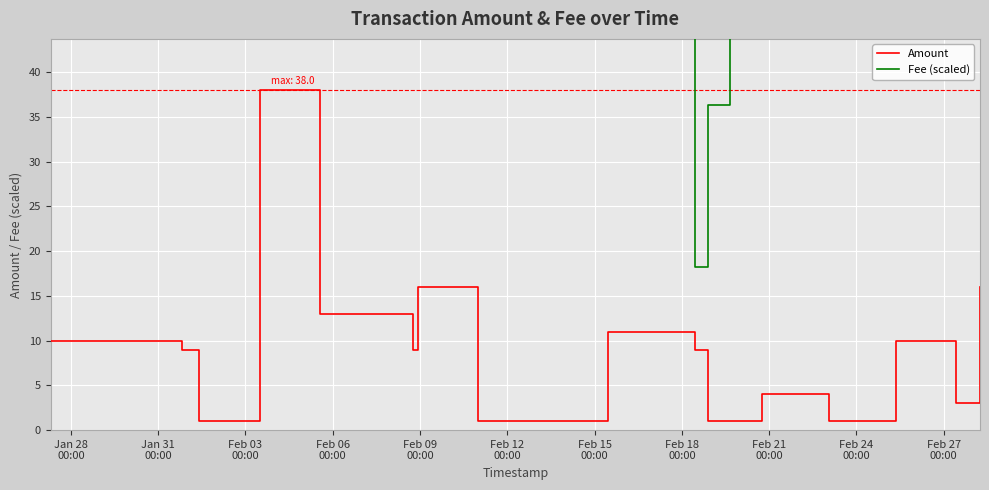

True or false: Amount and Fee (scaled) intersect in this chart.

False